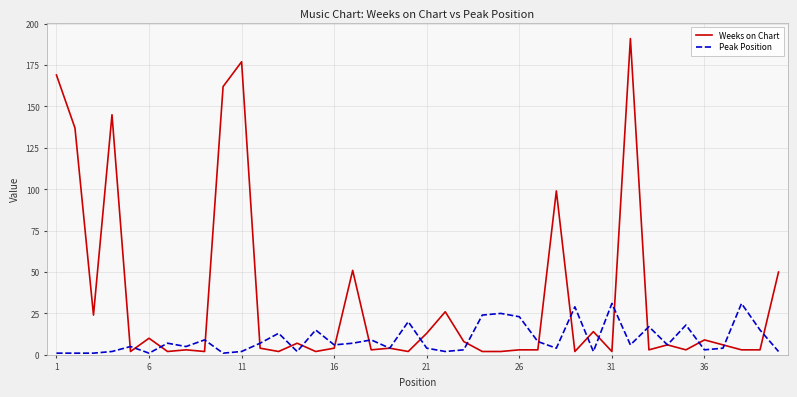

What is the difference between the maximum and minimum values in the Peak Position series?

30